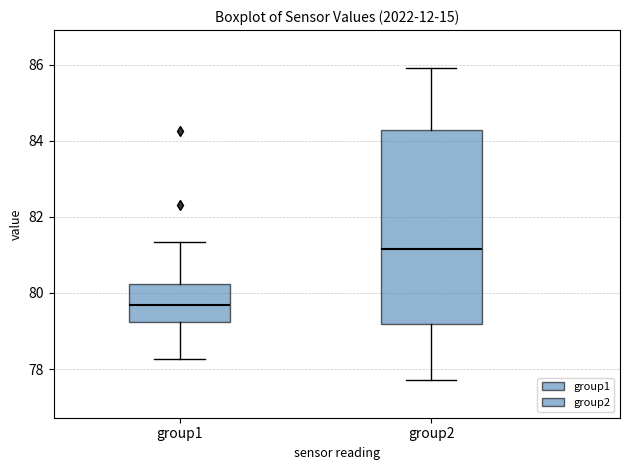

Which box has the highest median line?

group2